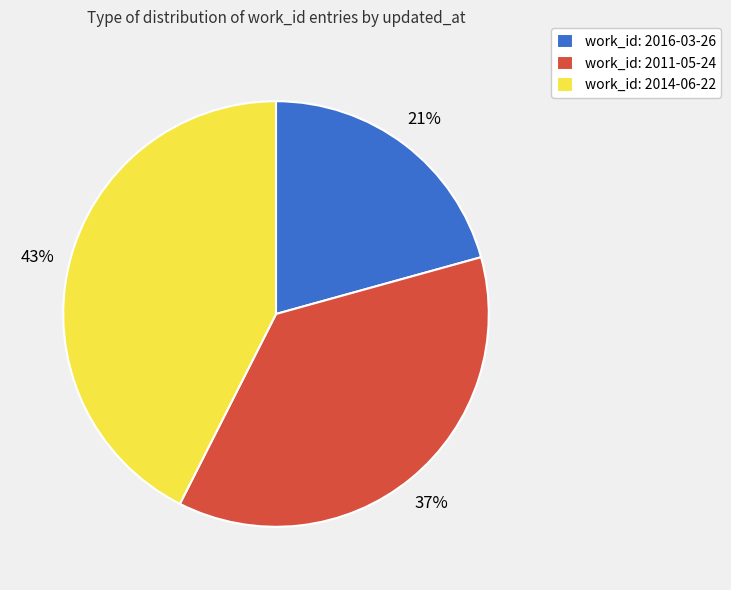

Is it true that work_id: 2011-05-24 is 37% of the pie?

True